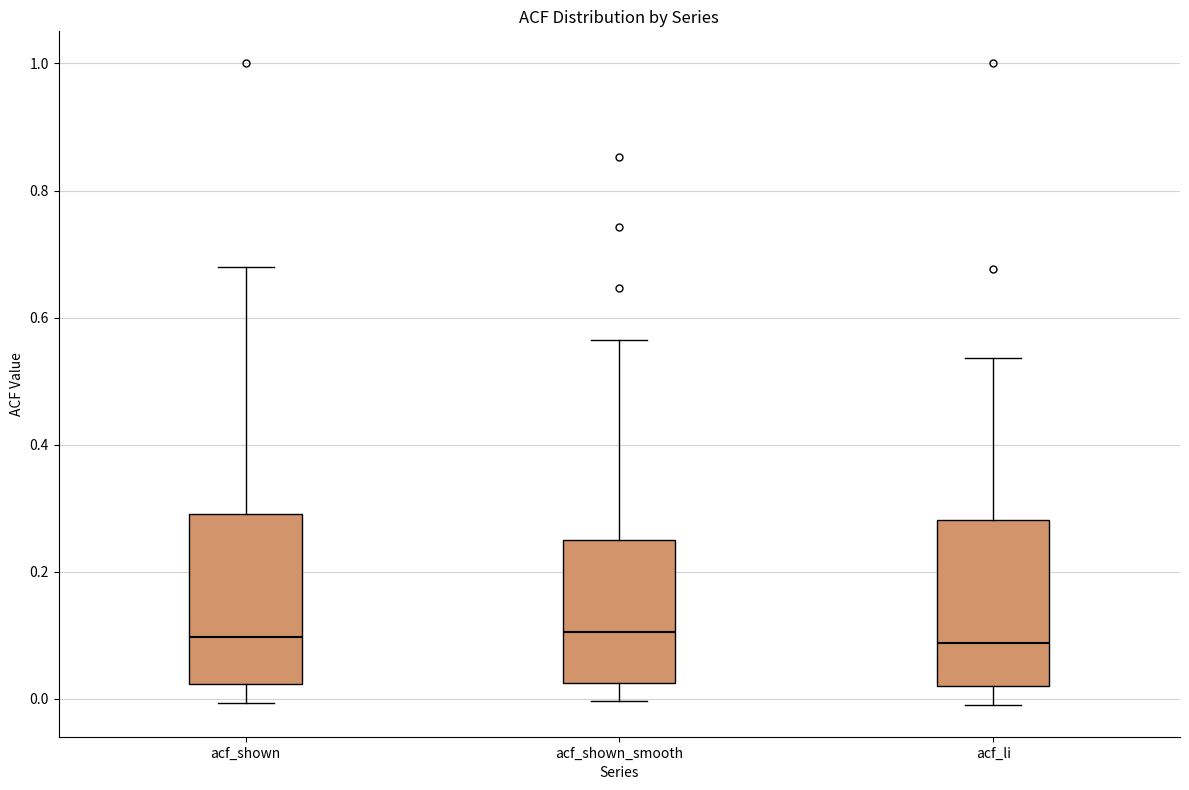

Where is the lower edge of the box for acf_shown on the y-axis? The values are not printed on the chart, so give them approximately, as read against the axis.

0.02